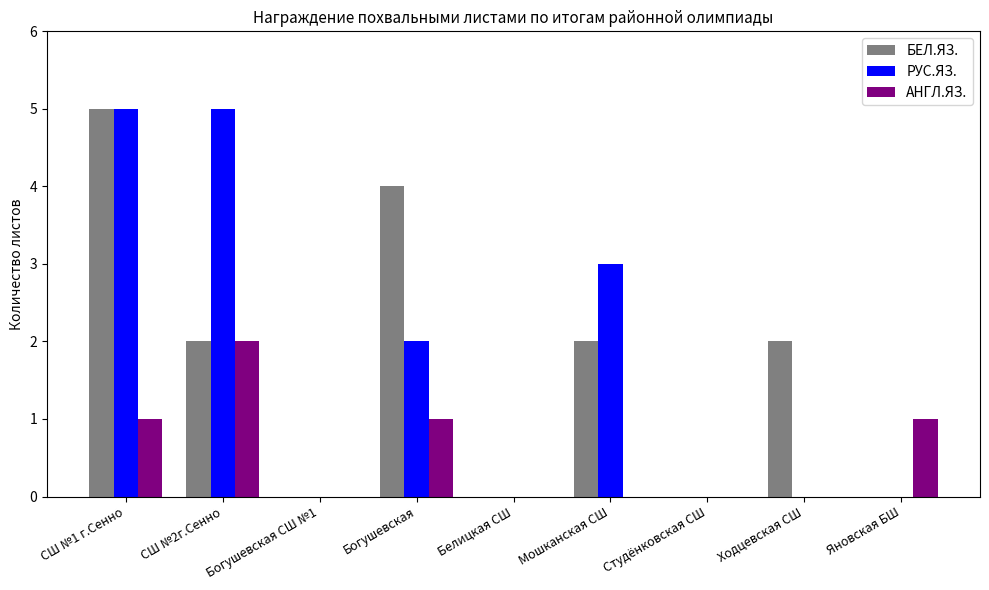

What is the maximum value shown in the chart?

5